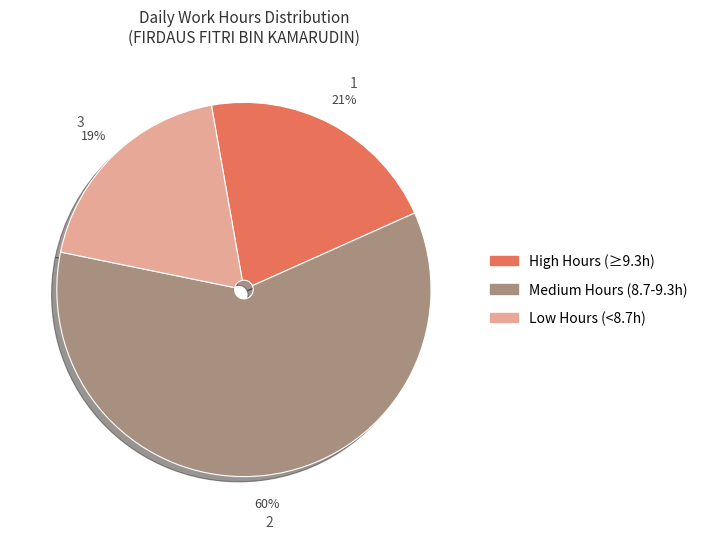

To the nearest percent, what is the average slice percentage?

33%